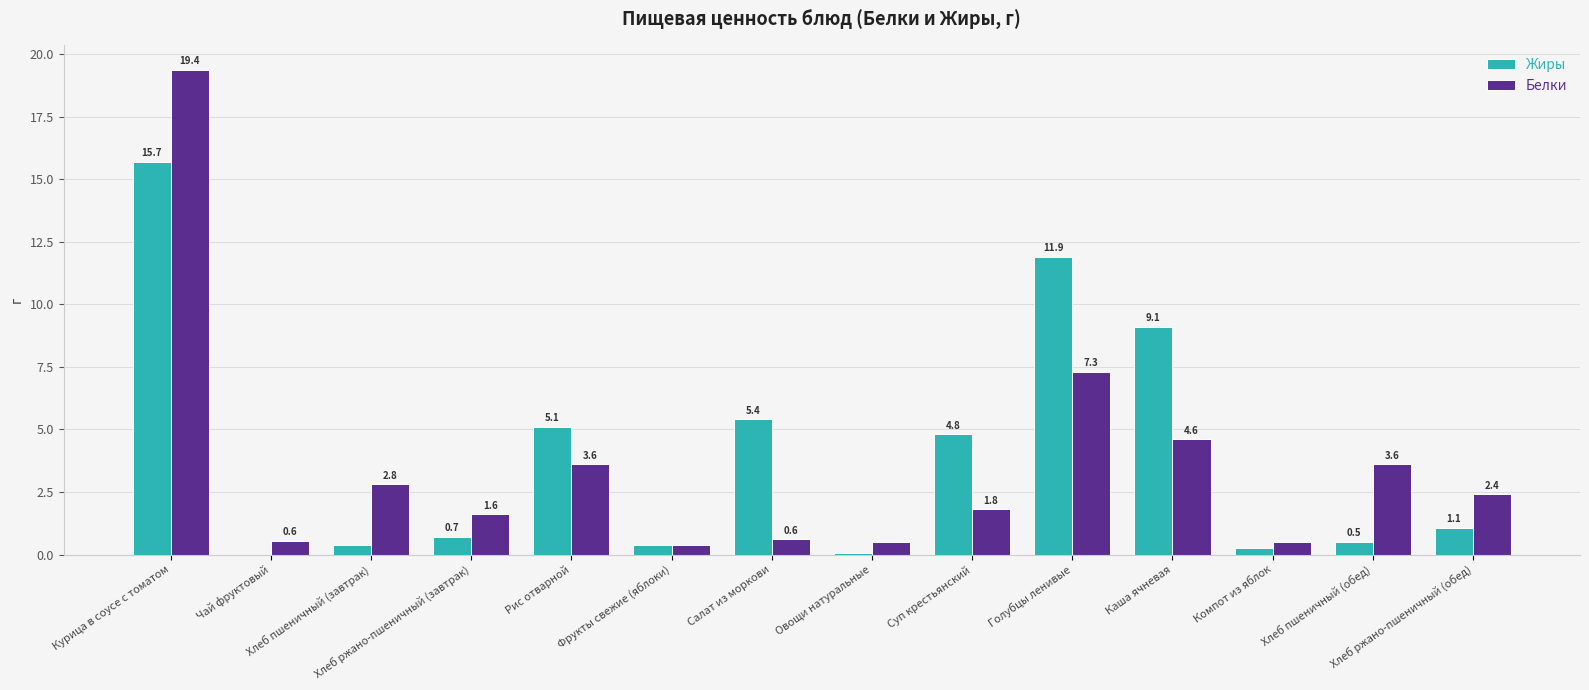

What is the highest value of the Белки series?

19.4